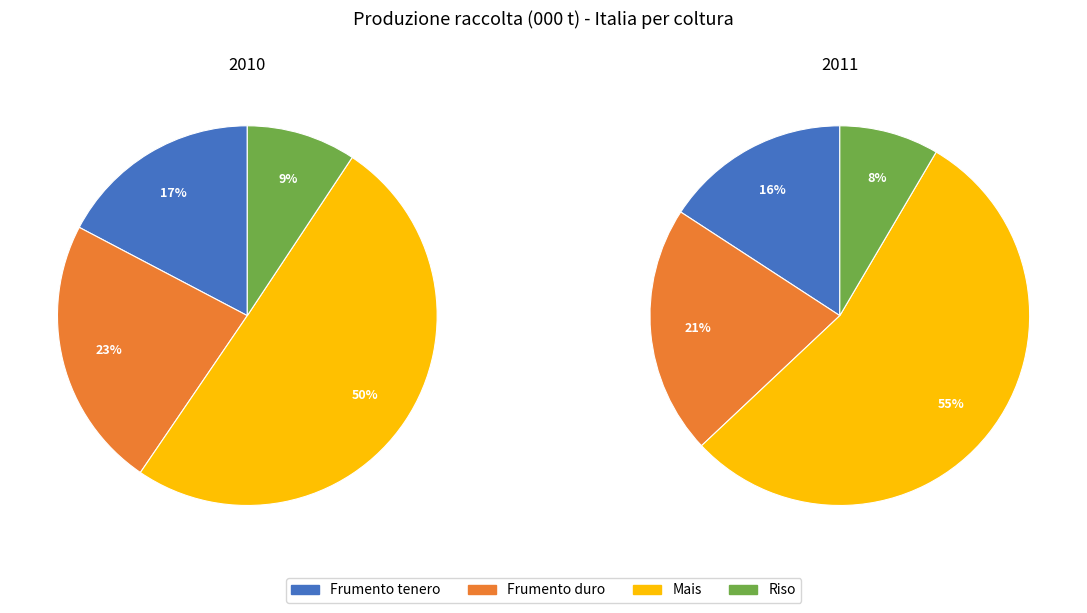

How much of the chart is everything except 1?

50.9%